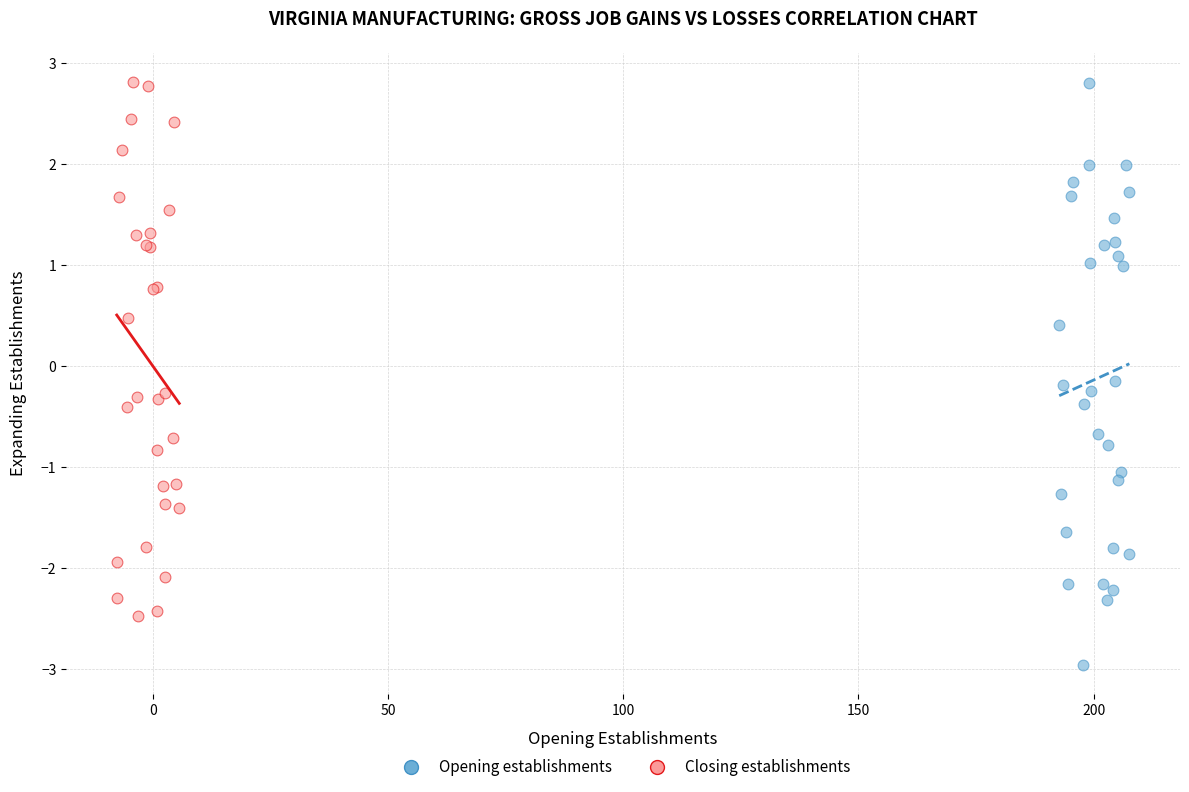

What are all the series names shown in the legend?

Opening establishments, Closing establishments